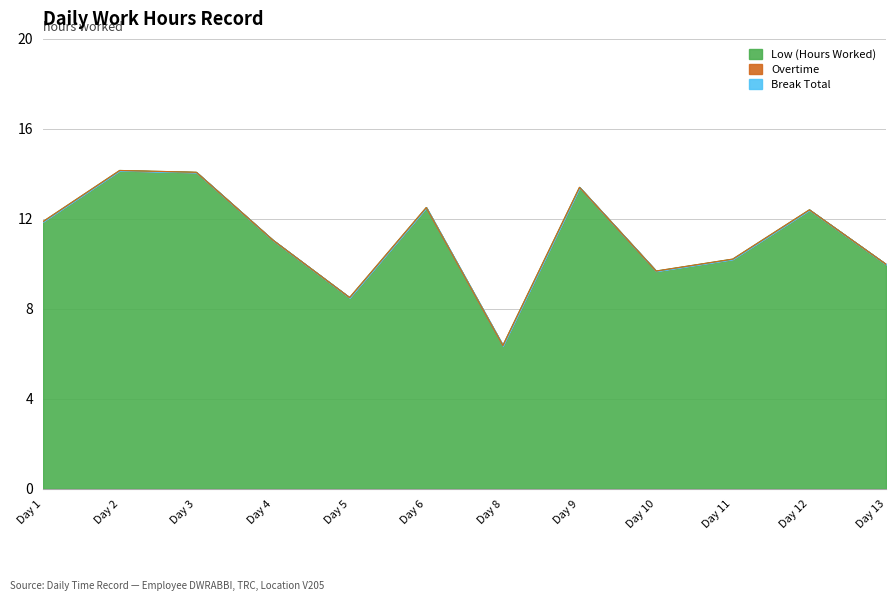

Rank the categories by Low value from highest to lowest.

Day 2, Day 3, Day 9, Day 6, Day 12, Day 1, Day 4, Day 11, Day 13, Day 10, Day 5, Day 8